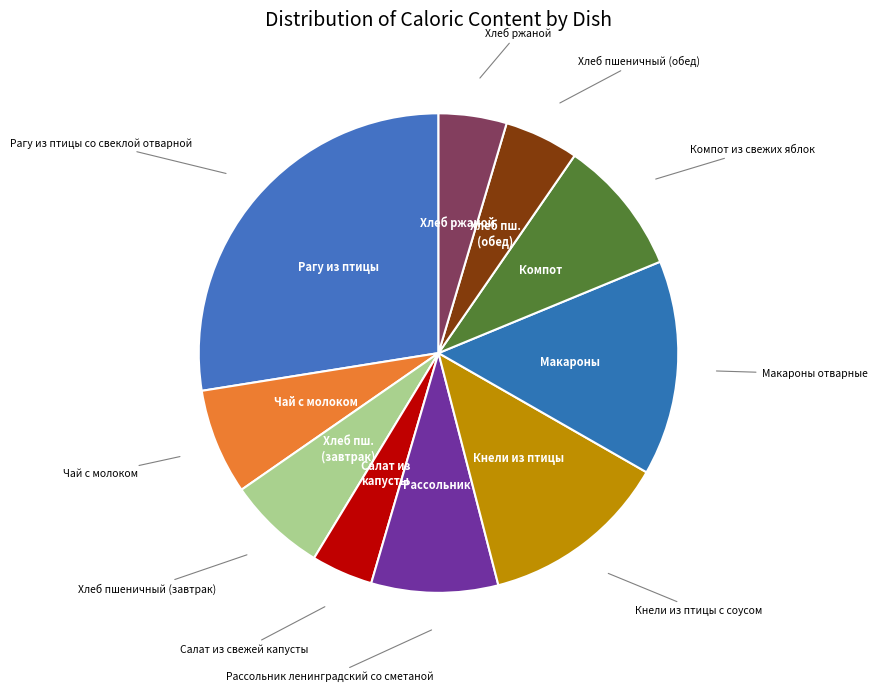

Count the number of slices in the pie.

10